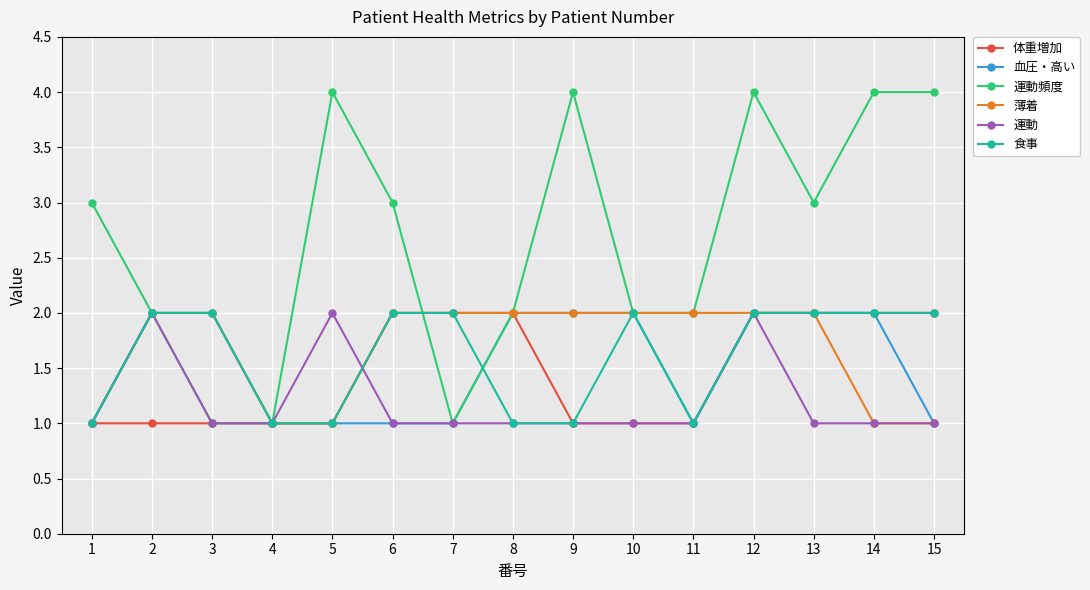

How many lines are shown in the chart?

6